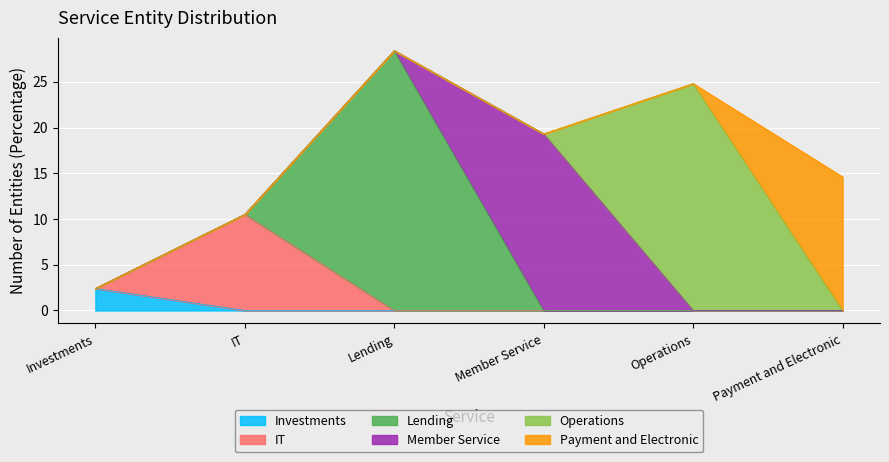

Rank the categories by value from highest to lowest.

Lending, Operations, Member Service, Payment and Electronic, IT, Investments